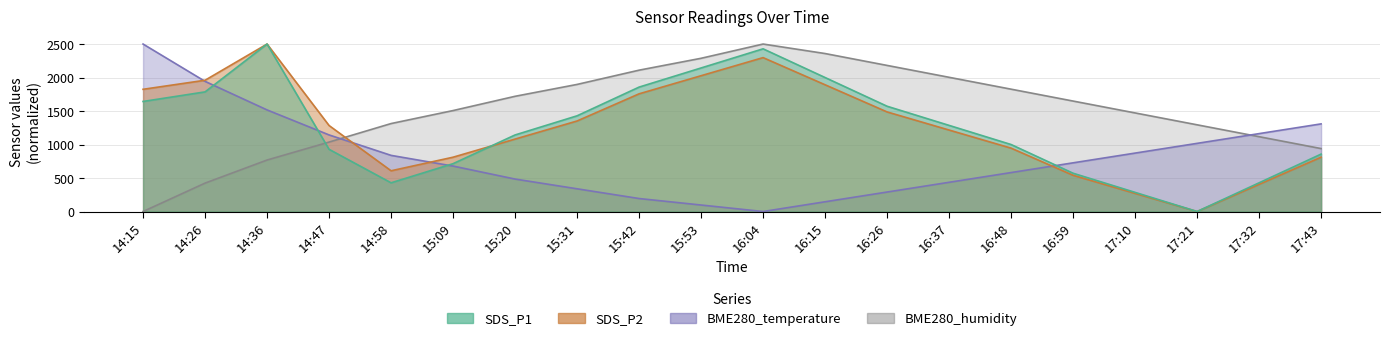

What is the average value of the SDS_P1 series?

1250.0